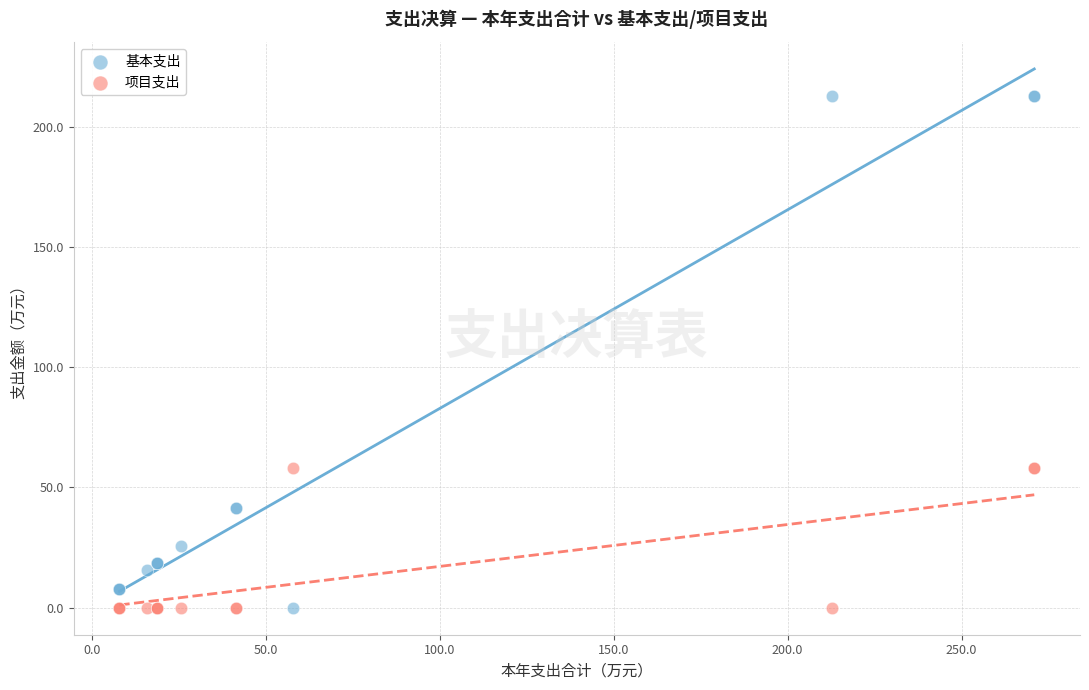

What is the X range (max minus min) for the scatter plot?

262.9